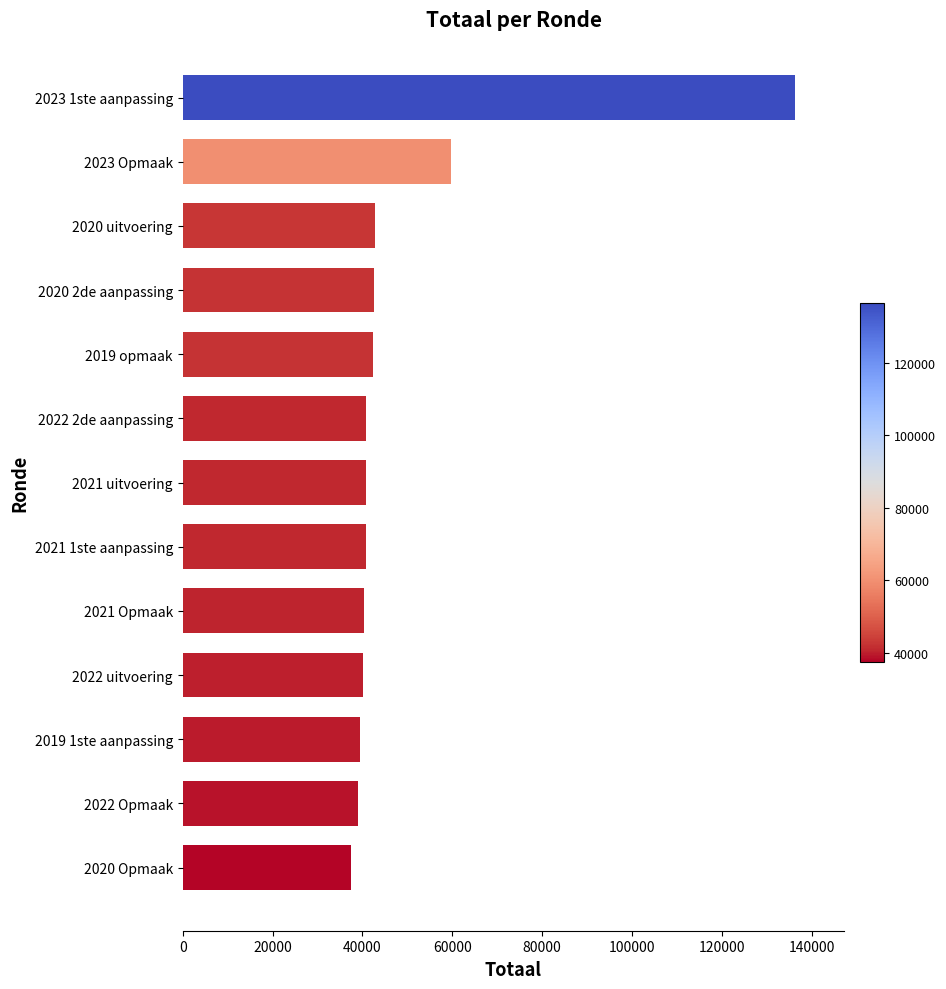

Which has a higher value, 2023 Opmaak or 2023 1ste aanpassing?

2023 1ste aanpassing